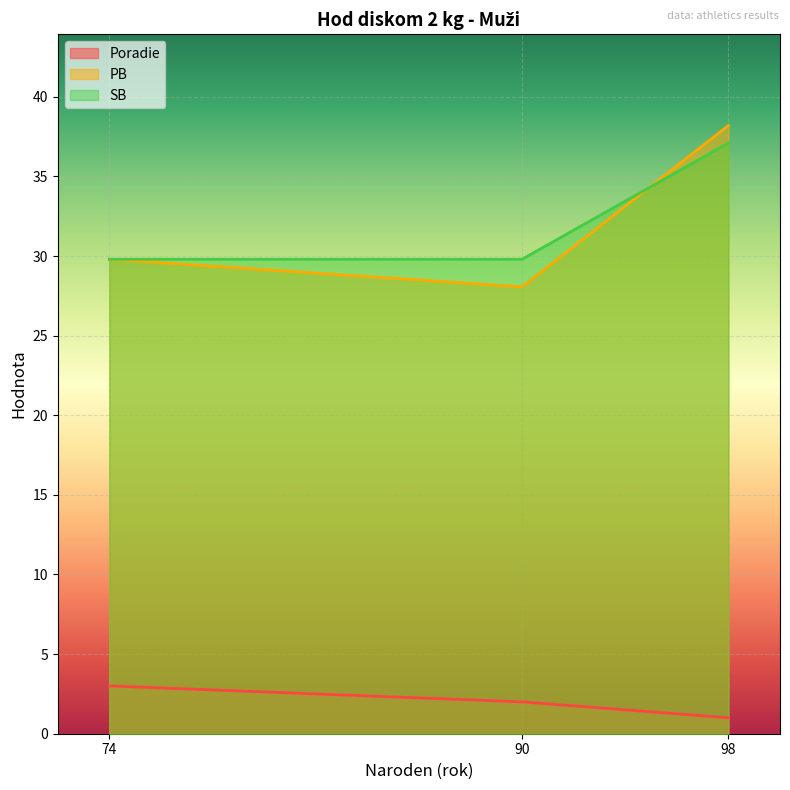

What is the sum of all SB values?

96.7